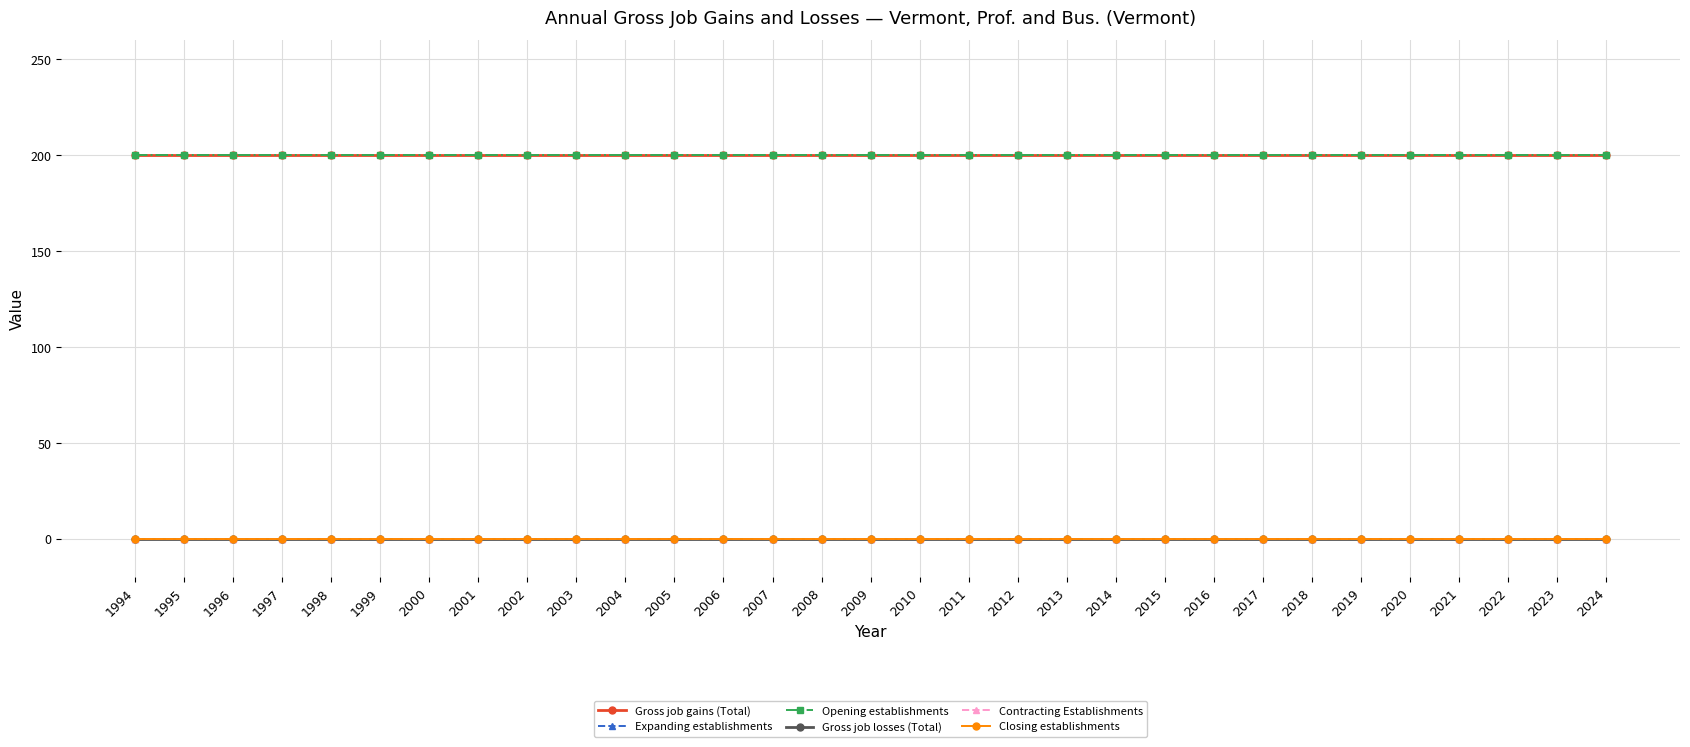

Is this an area chart (filled region under the line)?

No